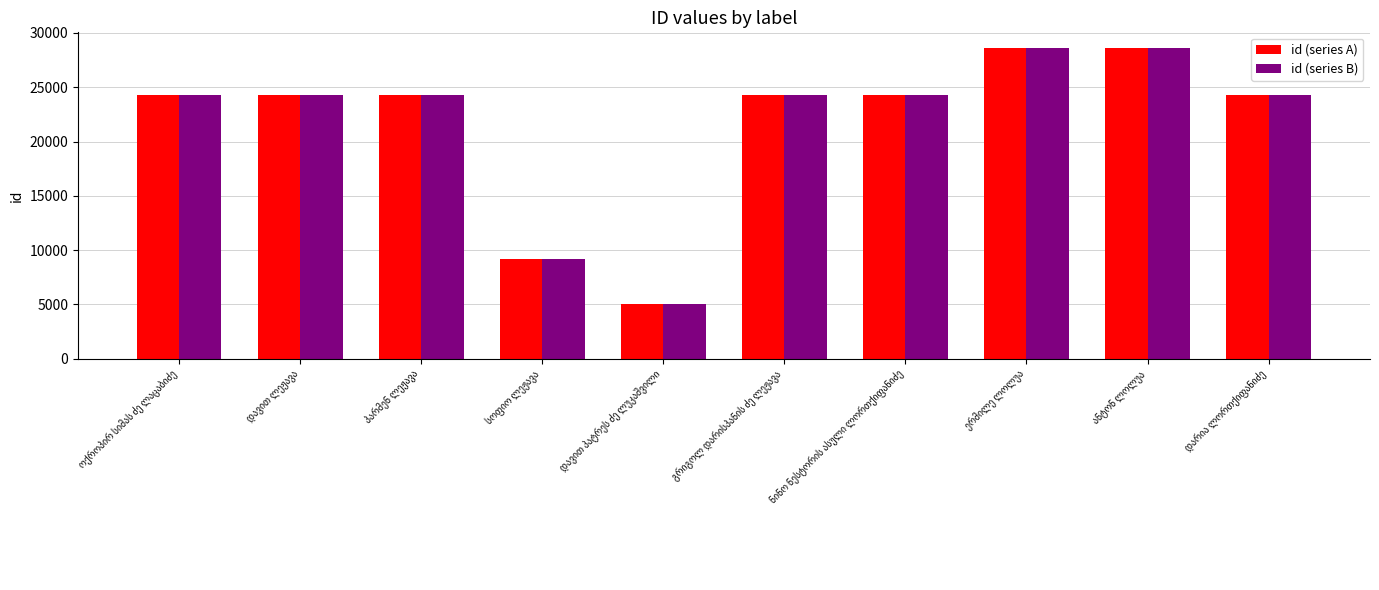

At how many categories does at least one series exceed 14880?

8